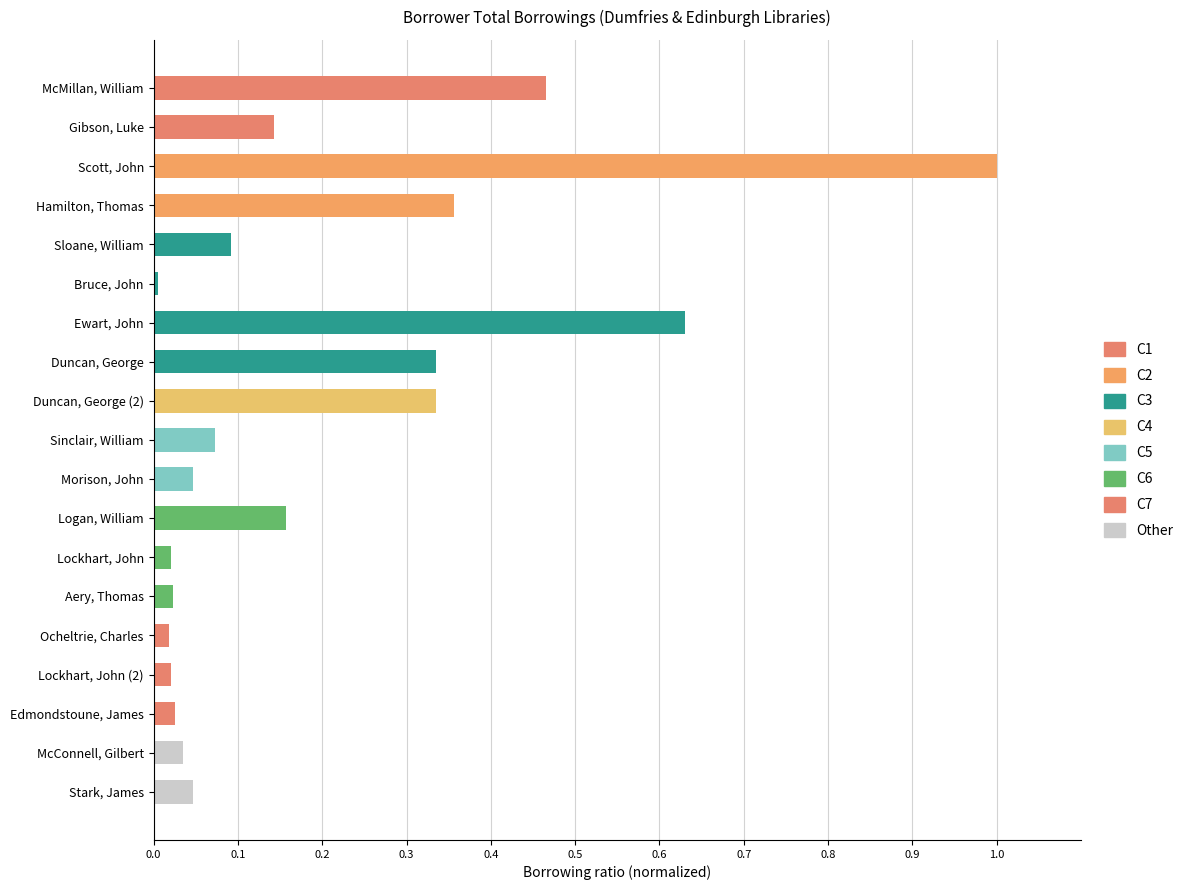

Rank the categories by value from highest to lowest.

Scott, John, Ewart, John, McMillan, William, Hamilton, Thomas, Duncan, George, Duncan, George (2), Logan, William, Gibson, Luke, Sloane, William, Sinclair, William, Morison, John, Stark, James, McConnell, Gilbert, Edmondstoune, James, Aery, Thomas, Lockhart, John, Lockhart, John (2), Ocheltrie, Charles, Bruce, John